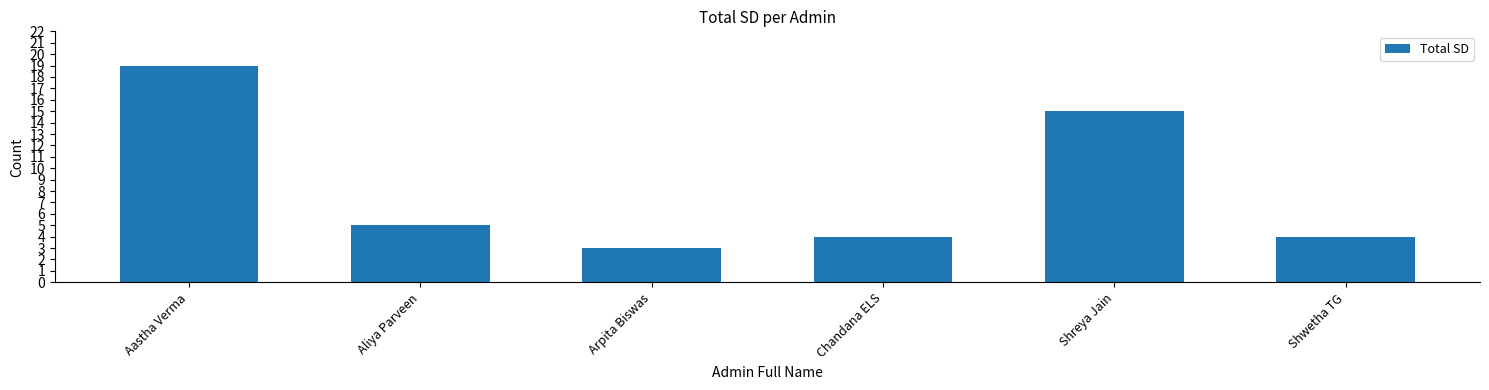

What is the ratio of the value at Chandana ELS to the value at Arpita Biswas?

1.3